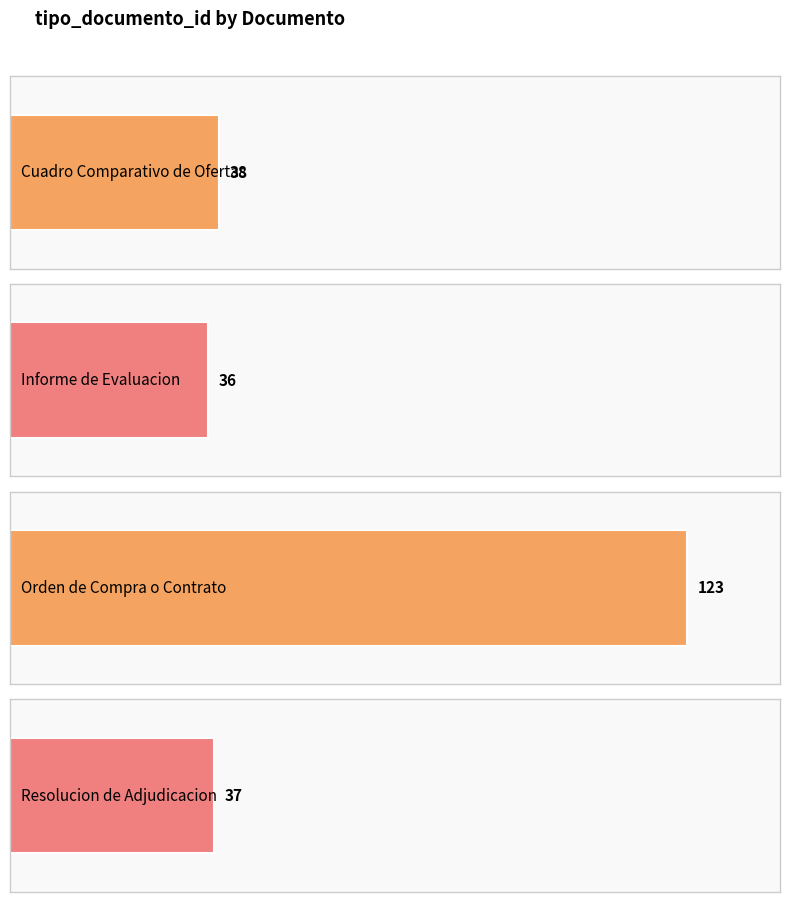

What is the approximate value at Cuadro Comparativo de Ofertas, to the nearest 5?

40